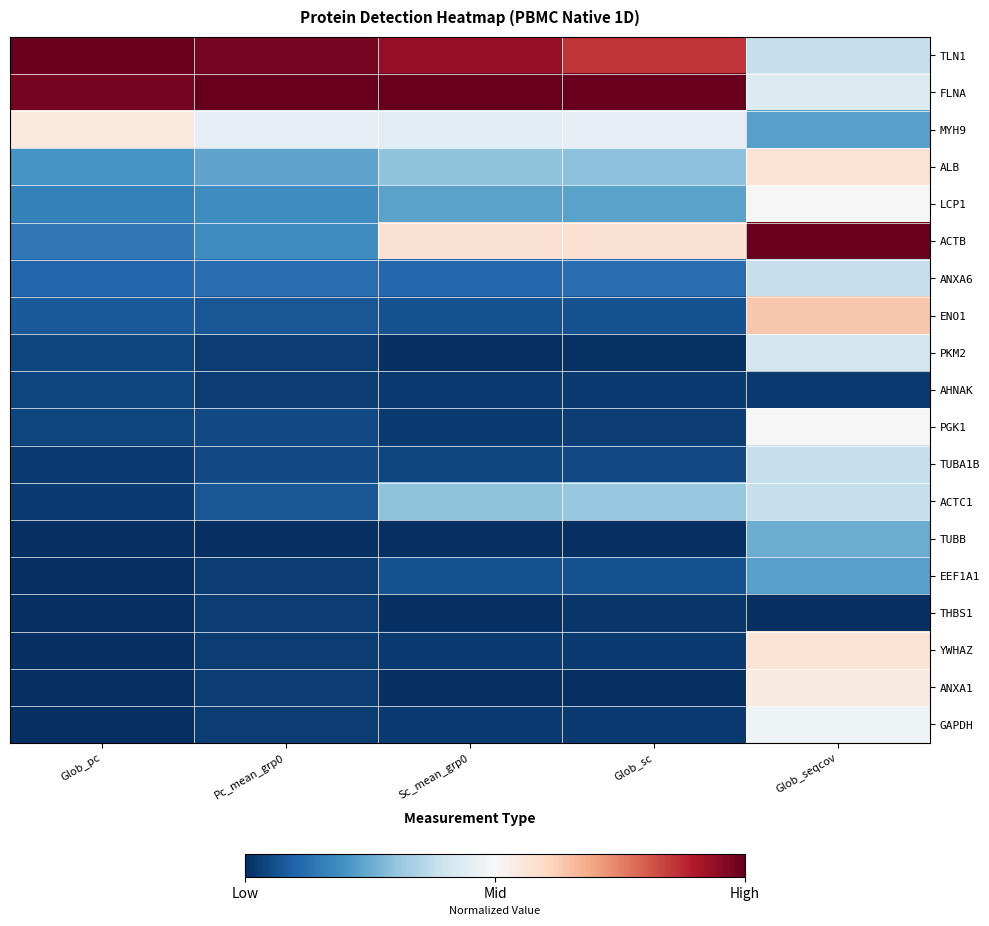

Rank the series by their maximum value, from highest to lowest.

TLN1, FLNA, ACTB, ENO1, ALB, YWHAZ, MYH9, ANXA1, LCP1, PGK1, GAPDH, PKM2, ANXA6, TUBA1B, ACTC1, TUBB, EEF1A1, AHNAK, THBS1